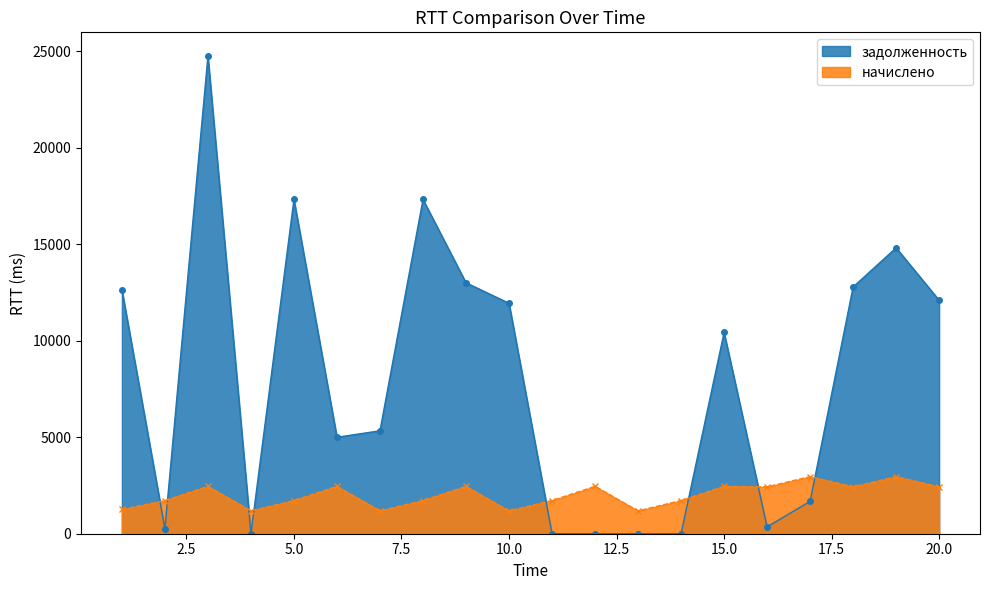

Reading right to left, extract all data points from this chart.

задолженность: 12100.7	14819.5	12789.4	1675.5	354.2	10430.2	0.0	0.1	0.0	0.0	11943.6	13009.3	17326.1	5335.0	5000.9	17326.1	0.0	24751.4	250.1	12650.6
начислено: 2429.7	2960.1	2429.7	2960.1	2429.7	2457.0	1719.9	1185.6	2457.0	1719.9	1185.6	2457.0	1719.9	1185.6	2457.0	1719.9	1185.6	2457.0	1719.9	1255.8